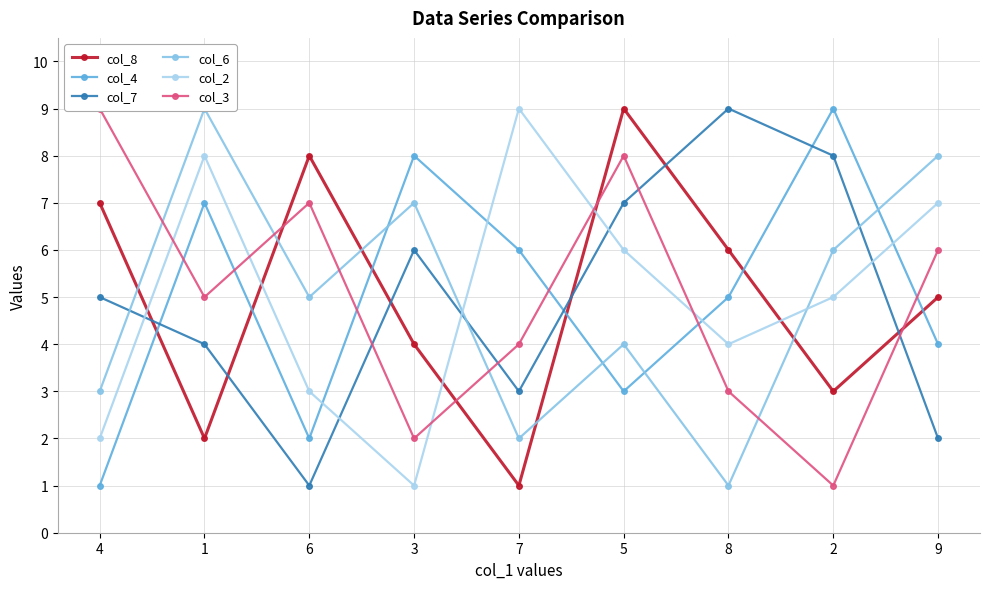

Rank the series at 8 from highest to lowest value.

col_7, col_8, col_4, col_2, col_3, col_6